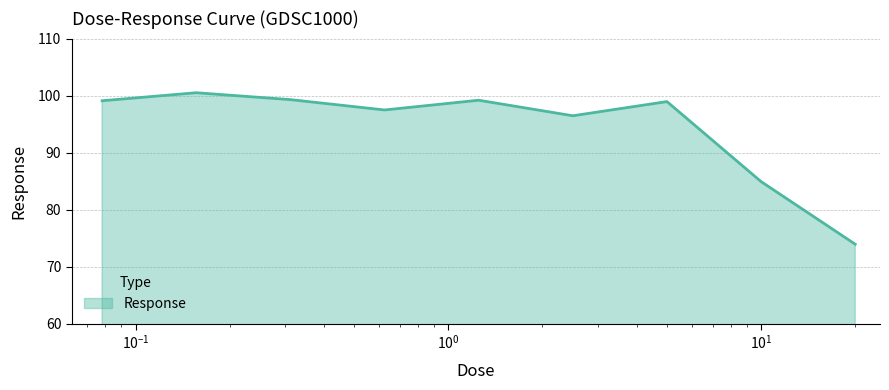

What is the difference between the maximum and minimum values?

26.6